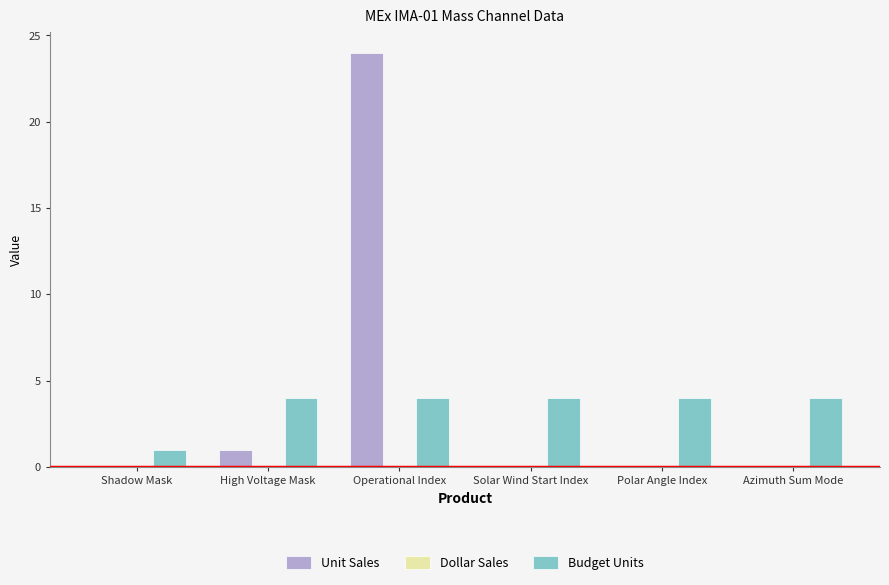

True or false: Unit Sales has a value of 16 at Shadow Mask.

False